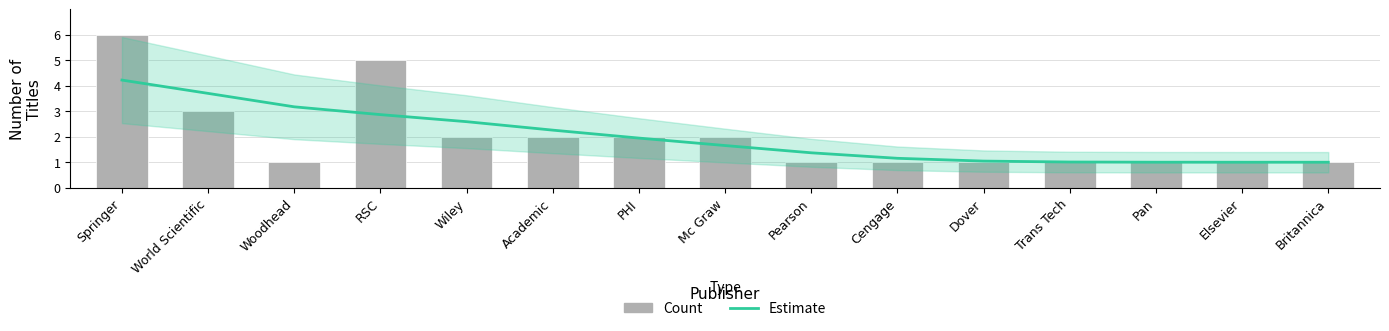

What is the difference between the maximum and second lowest values in the Count series?

5.0